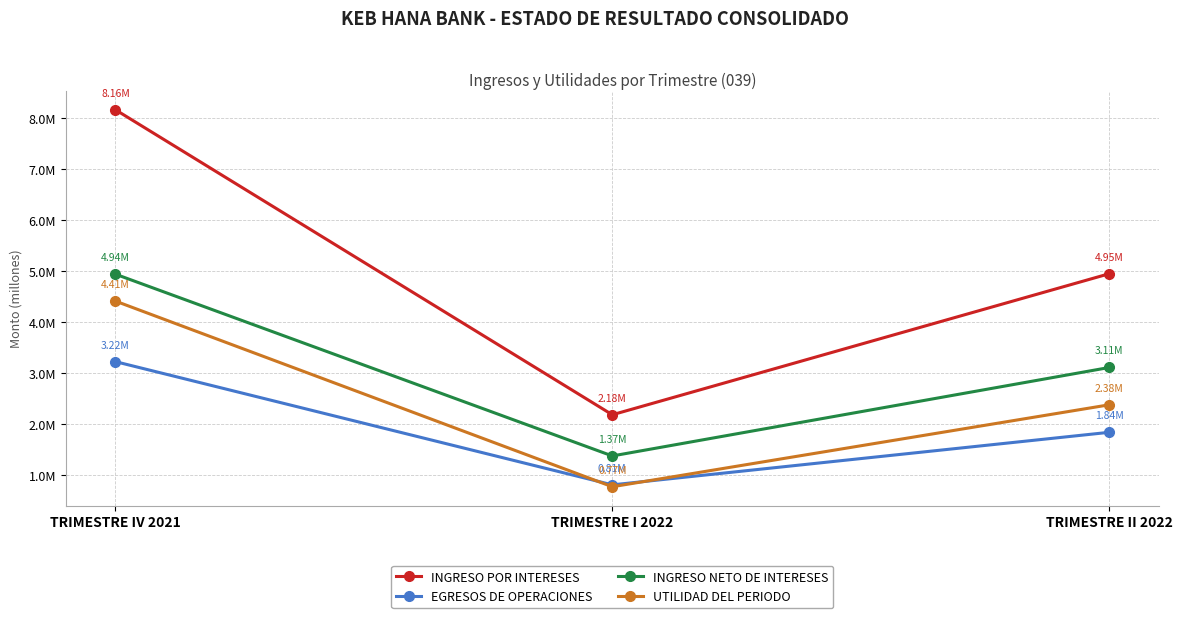

Which series has the largest range (max minus min)?

INGRESO POR INTERESES